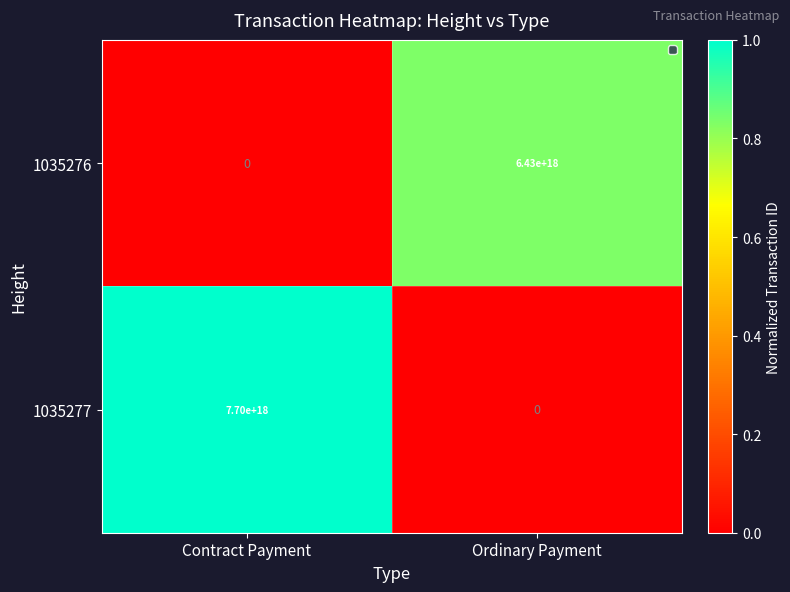

At how many categories does at least one series exceed 0?

2